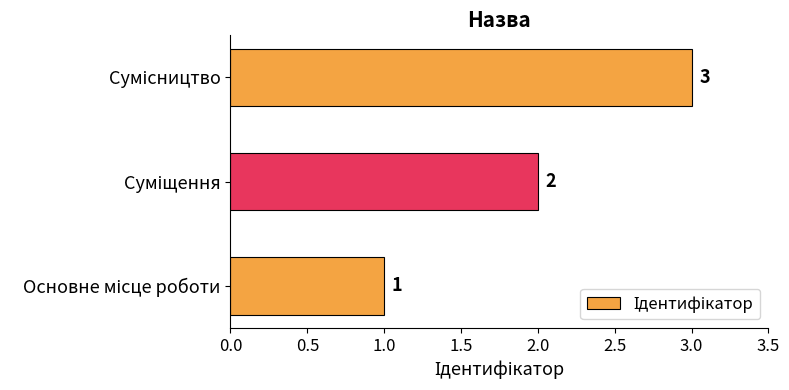

What is the maximum value shown in the chart?

3